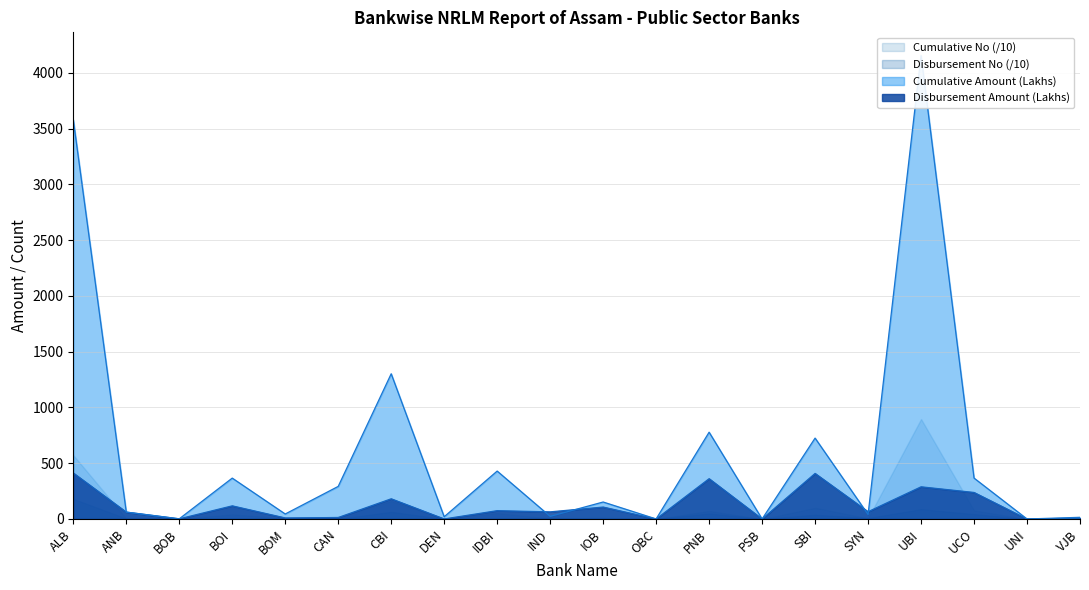

What is the difference between the highest and lowest values at IOB?

45.2